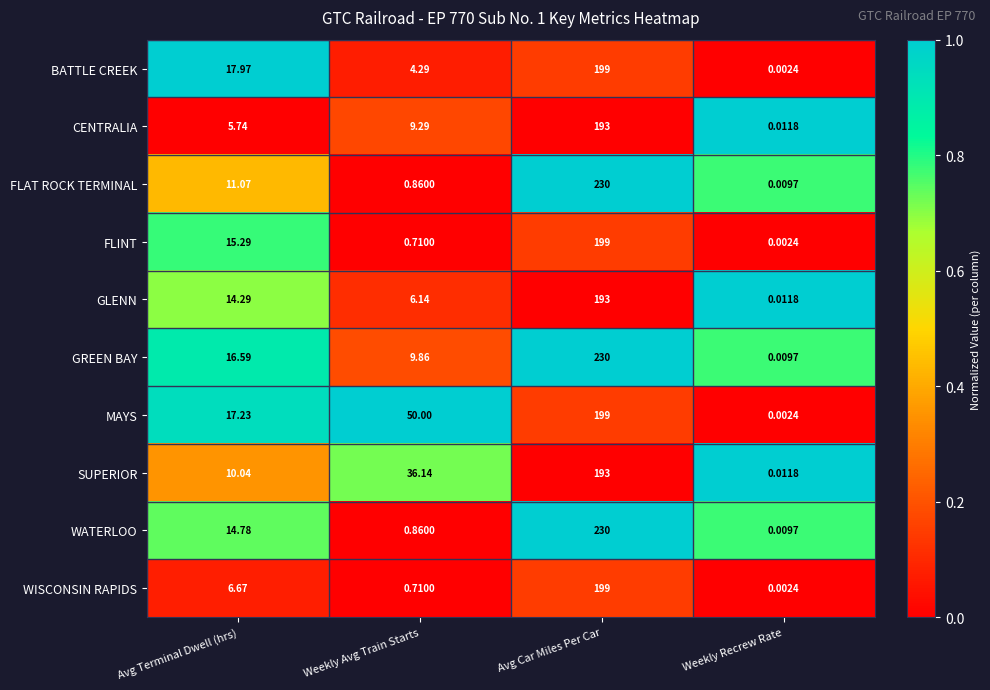

Between Weekly Avg Train Starts and Weekly Recrew Rate, which series saw the biggest shift?

MAYS